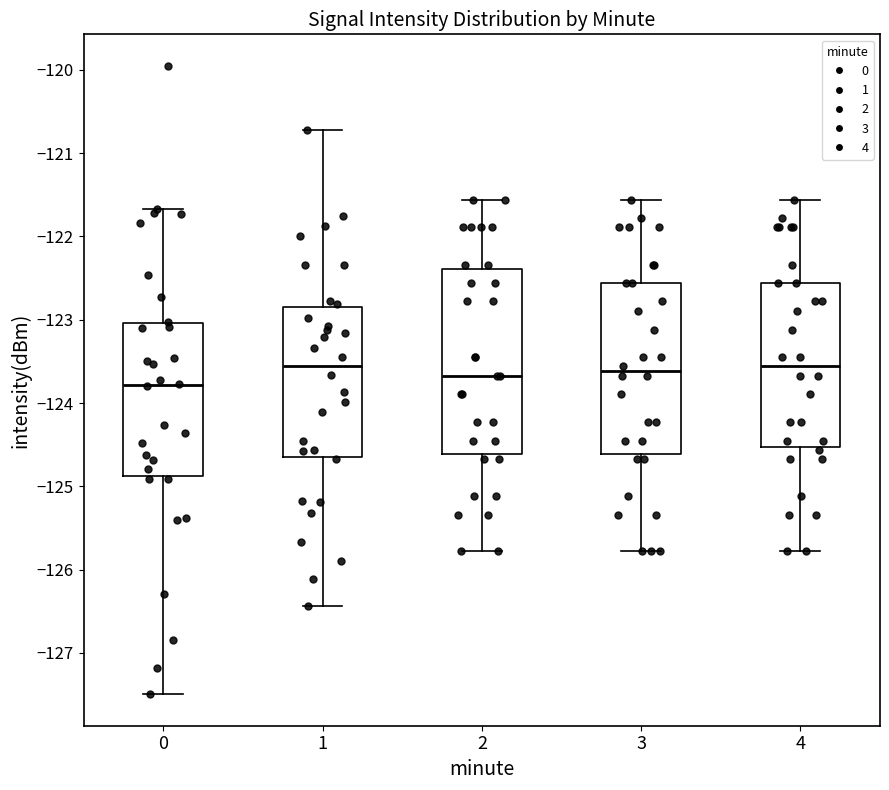

Which box's median line is the lowest?

0